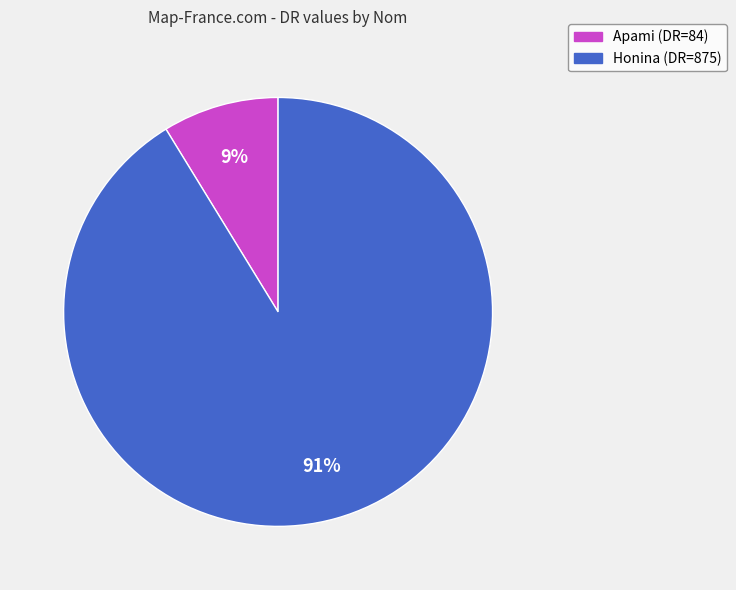

Rank the categories by value from lowest to highest.

Apami, Honina